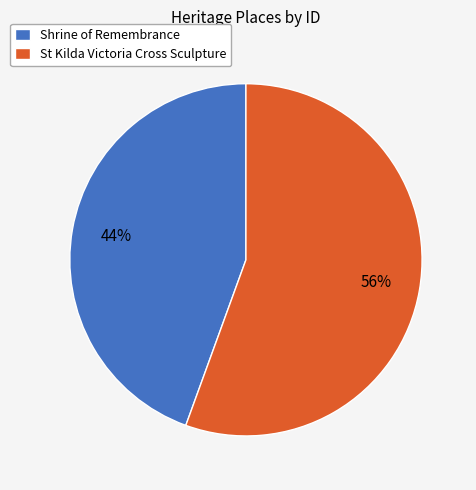

How many slices are in this pie chart?

2